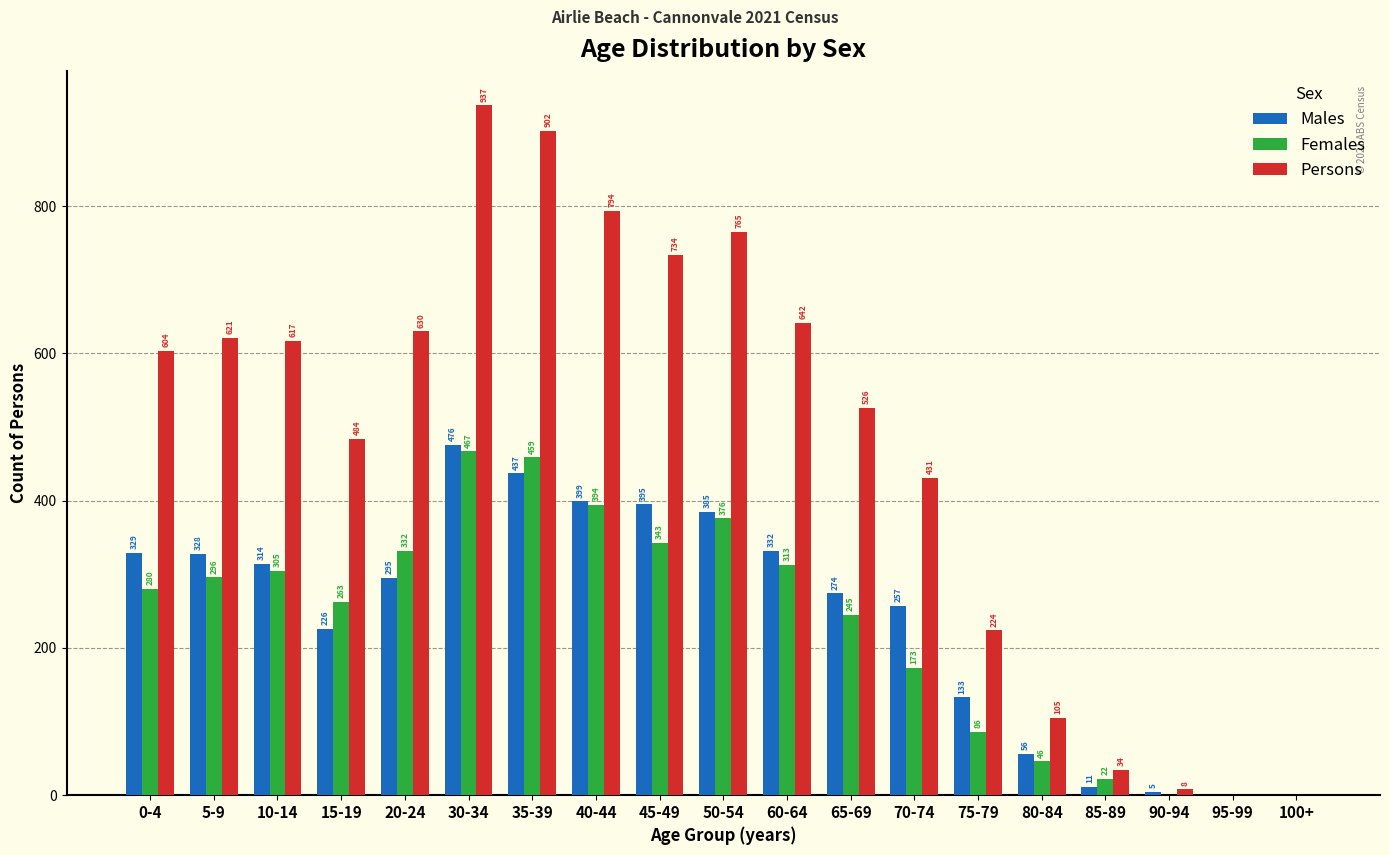

What is the sum of the Males values at 70-74 and 35-39?

694